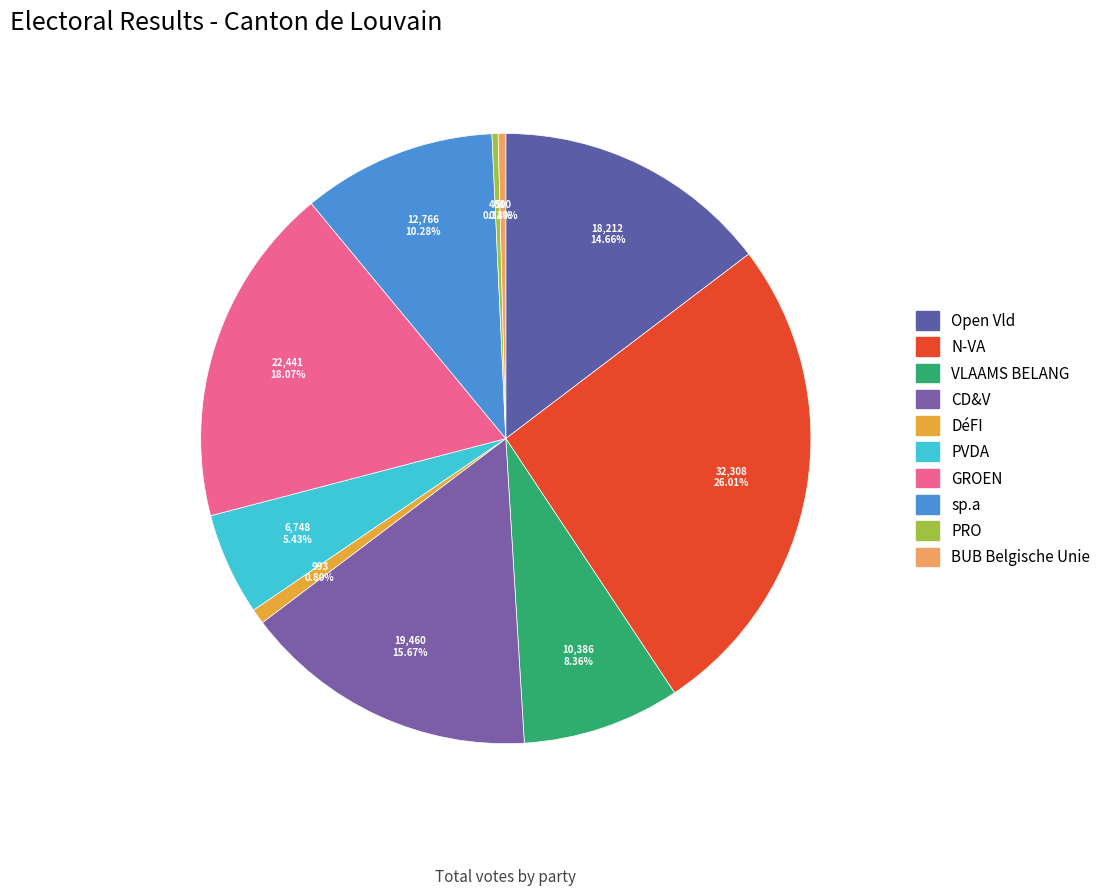

Count the number of slices in the pie.

10